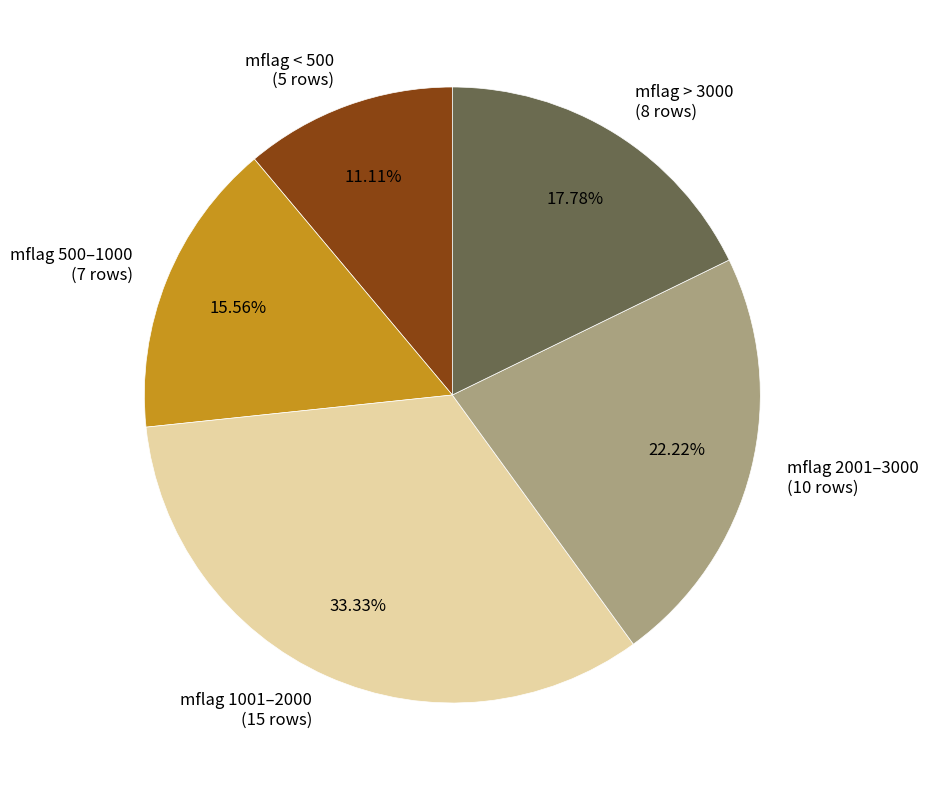

Does mflag 2001–3000 (10 rows) account for over 50% of the chart?

No